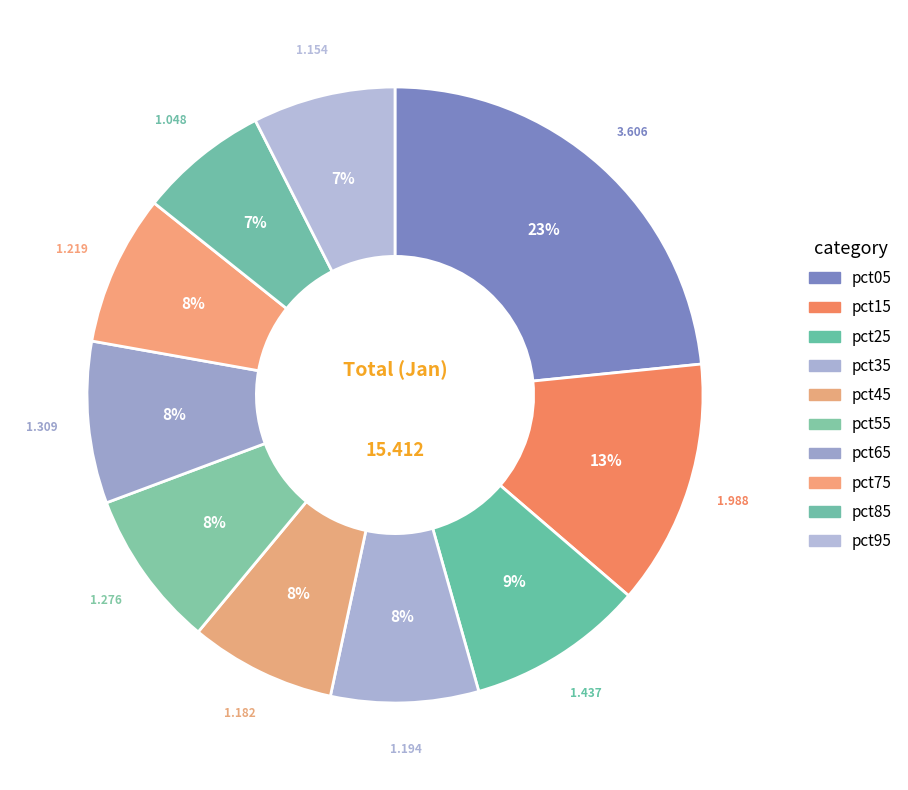

What portion of the pie excludes pct75?

92.1%